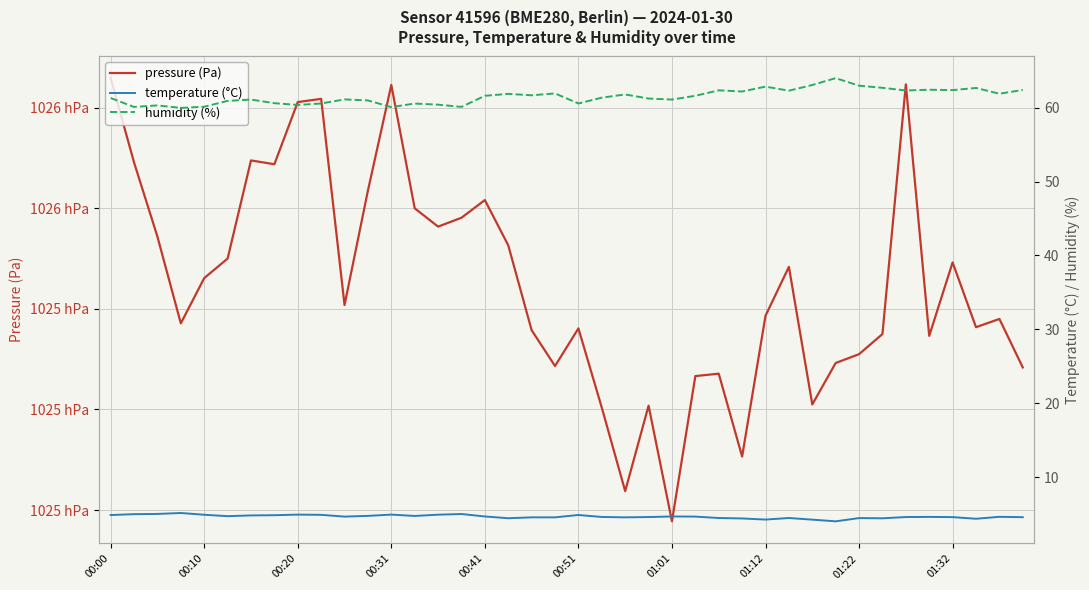

Read the temperature (°C) value at 13.

4.8